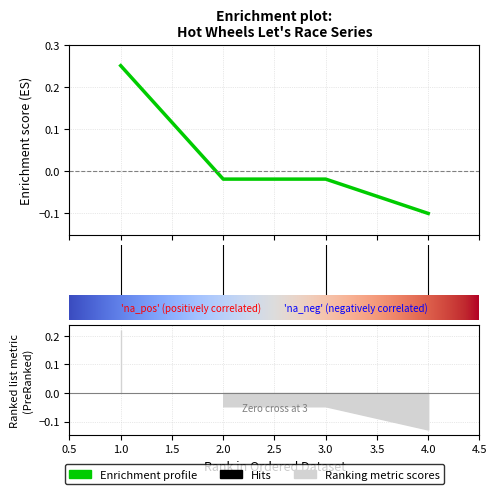

What is the difference between the values at 1 and 4?

0.3